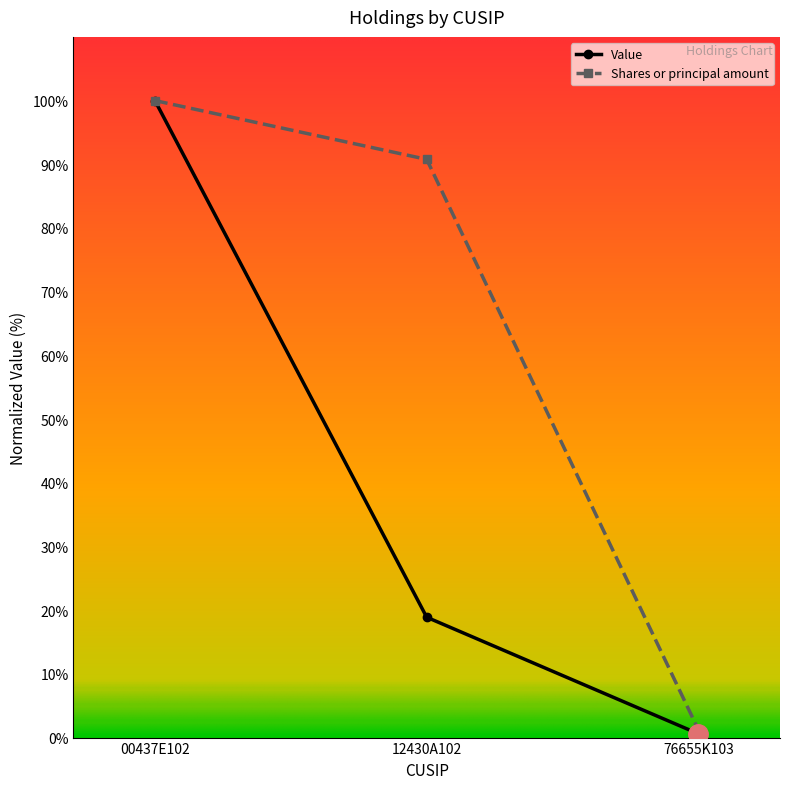

What is the sum of all Shares or principal amount values?

192.0